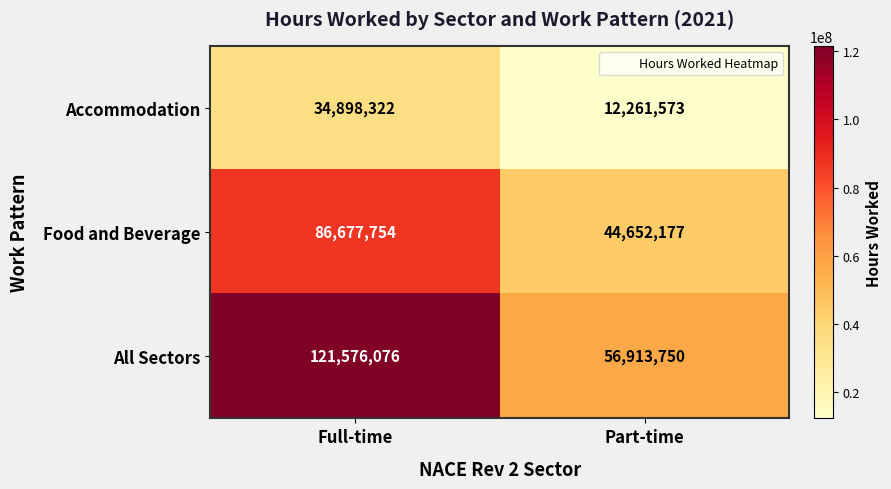

Which series has the widest spread of values?

All Sectors